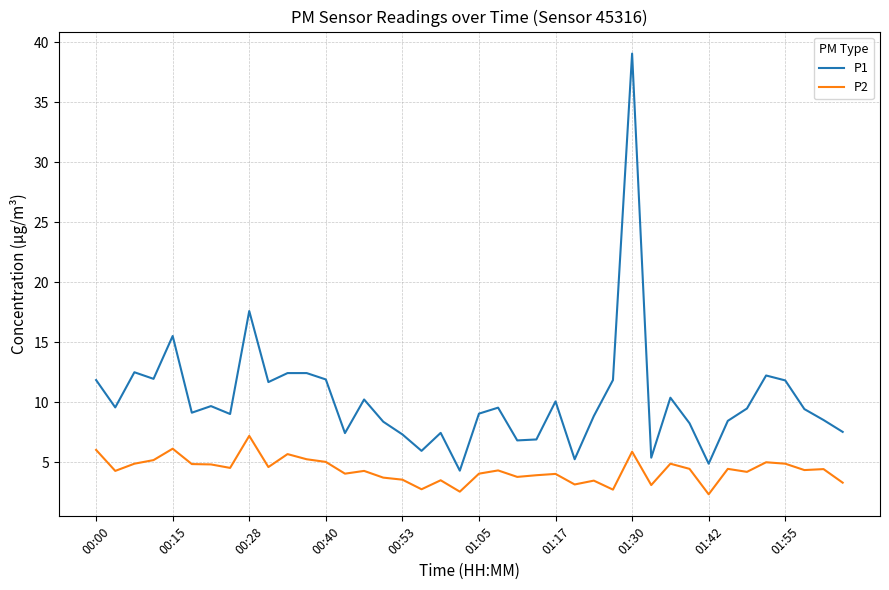

Rank the series by their maximum value, from highest to lowest.

P1, P2